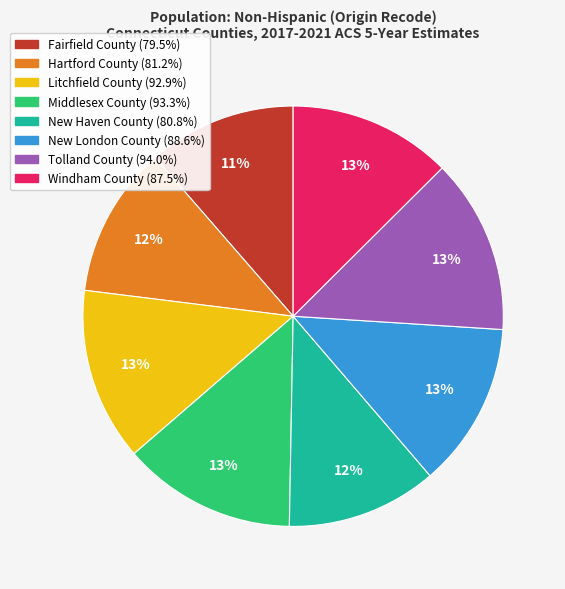

The New Haven County slice represents 5% of the pie. True or false?

False